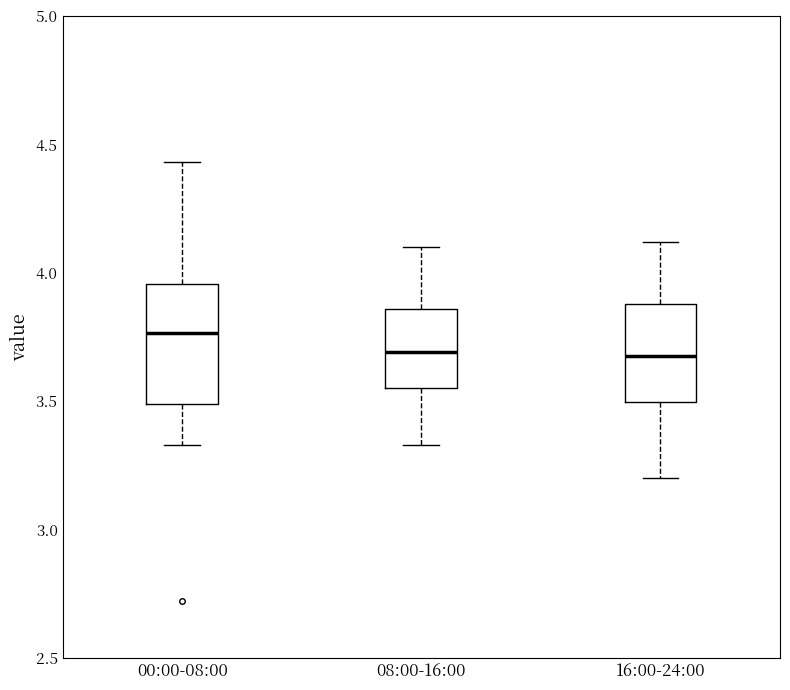

Reading left to right, read every box against the y-axis: the position of its median line, the range the box covers, and the ends of its whiskers. The values are not printed on the chart, so give them approximately, as read against the axis.

00:00-08:00: median 3.75, box 3.50 to 3.95, whiskers 3.35 to 4.45
08:00-16:00: median 3.70, box 3.55 to 3.85, whiskers 3.35 to 4.10
16:00-24:00: median 3.70, box 3.50 to 3.90, whiskers 3.20 to 4.10